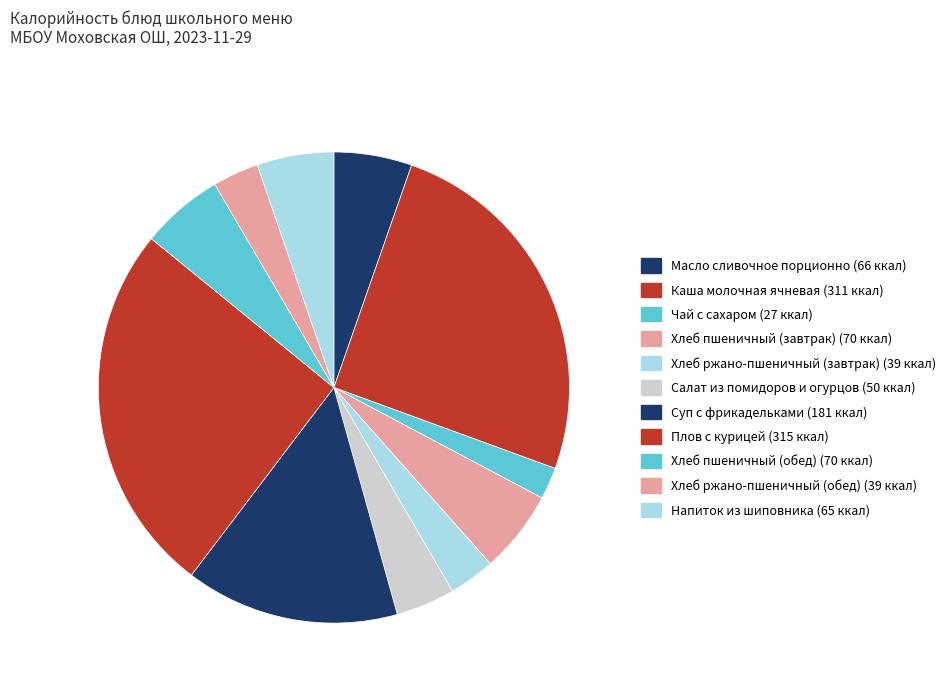

To the nearest percent, what is the average slice percentage?

9%